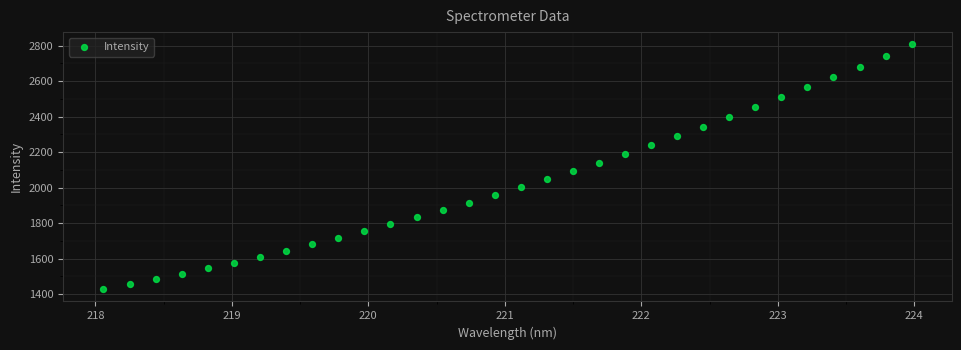

What is the range of X values (max minus min)?

5.9